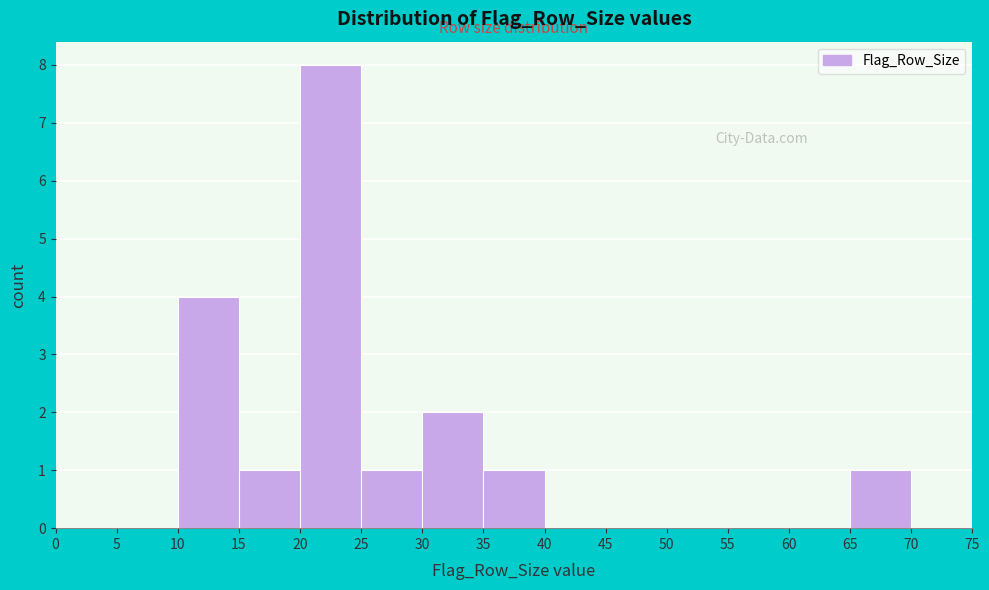

How tall is the bar that spans 10 to 15 on the x-axis? The values are not printed on the chart, so give them approximately, as read against the axis.

4